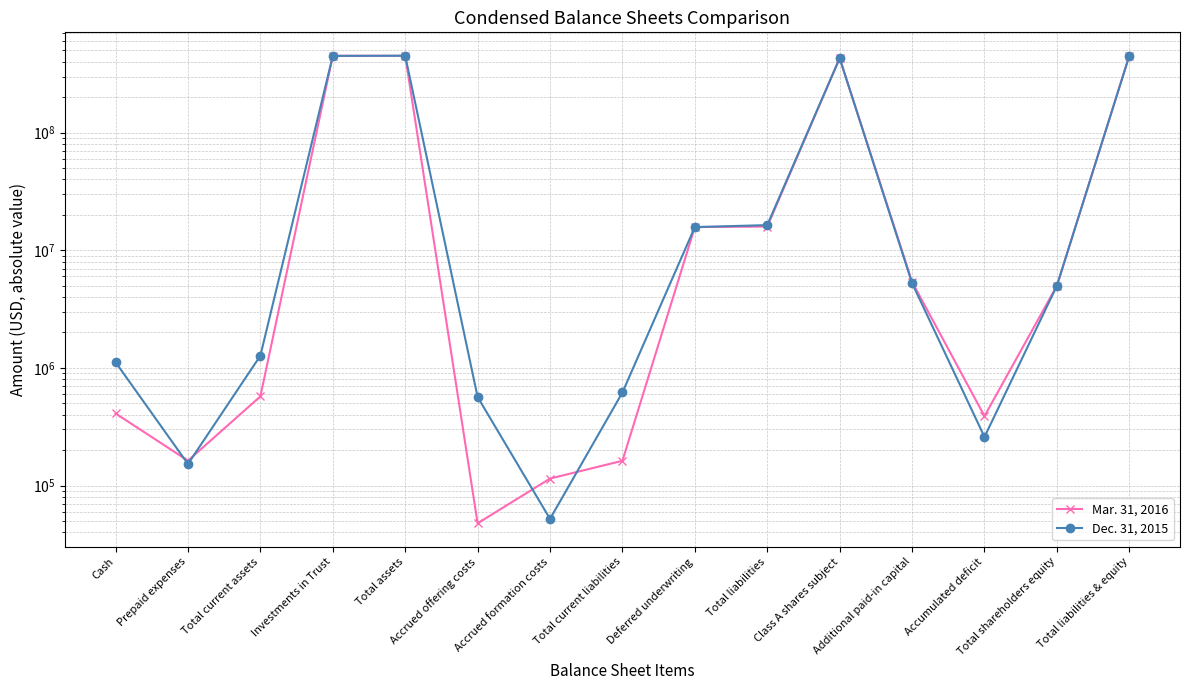

What value does the Mar. 31, 2016 series have at Class A shares subject, to the nearest 10?

429771930